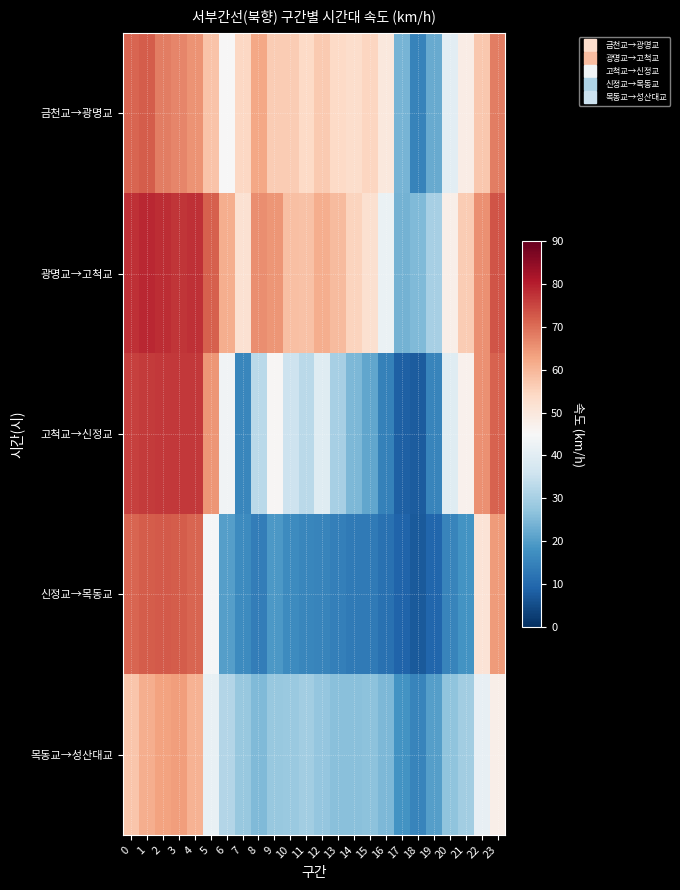

At which category is the sum across all series the highest?

1